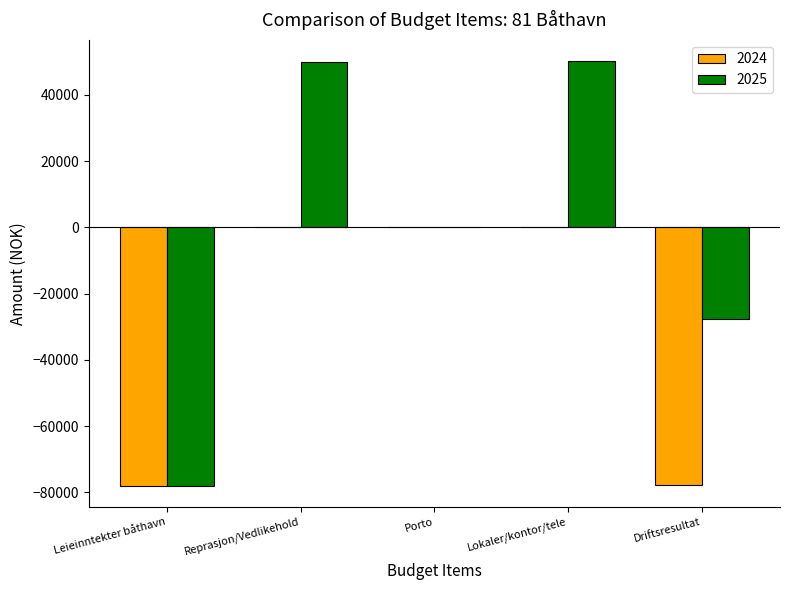

What is the maximum value for 2025?

50200